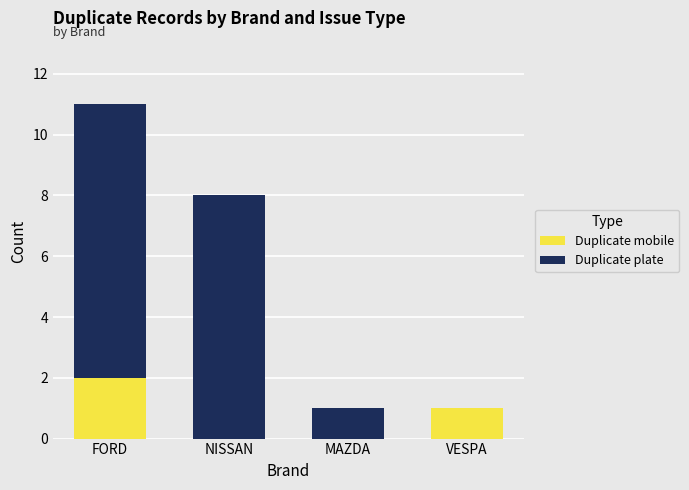

What are all the series names shown in the legend?

Duplicate mobile, Duplicate plate